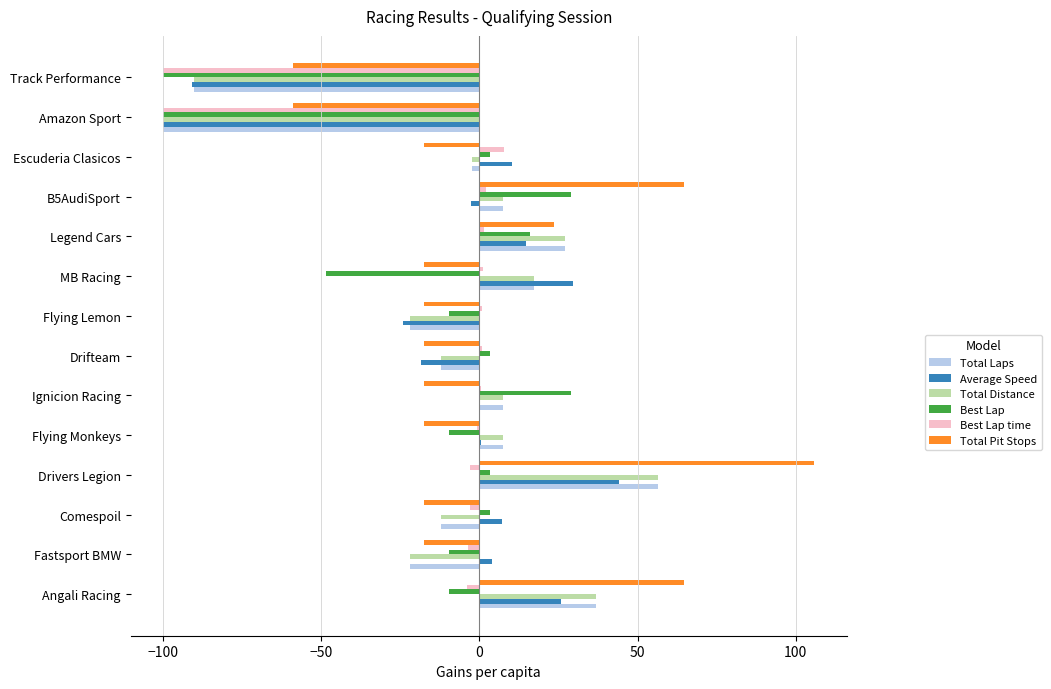

Is it true that Best Lap equals -100.0 at Amazon Sport?

True